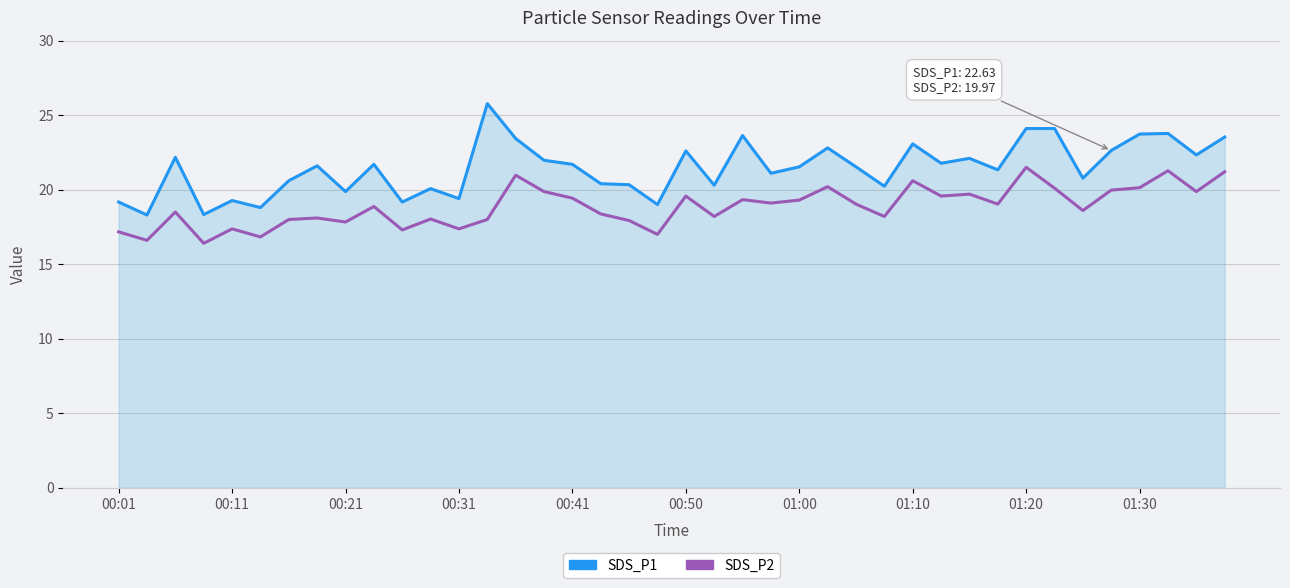

True or false: SDS_P1 and SDS_P2 intersect in this chart.

False